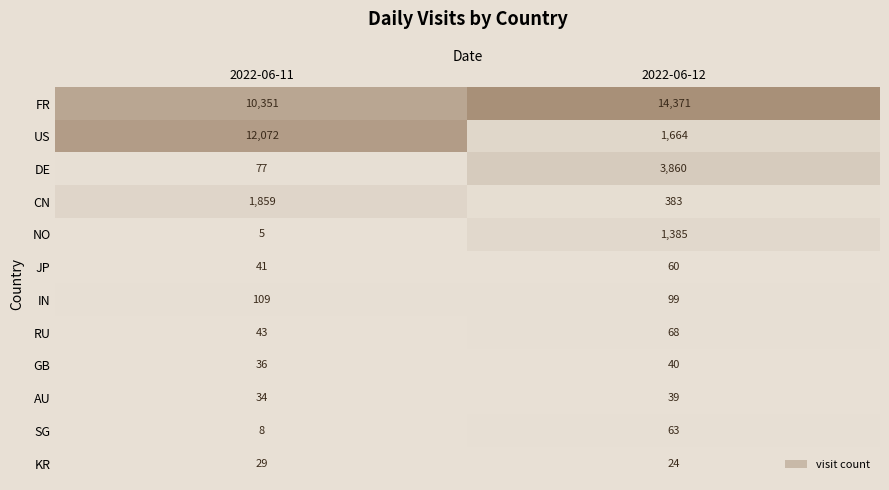

What is the sum of the US values at 2022-06-12 and 2022-06-11?

13736